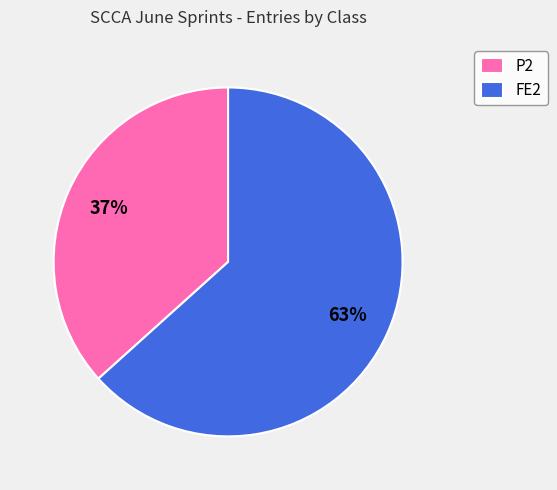

The P2 slice represents 44% of the pie. True or false?

False